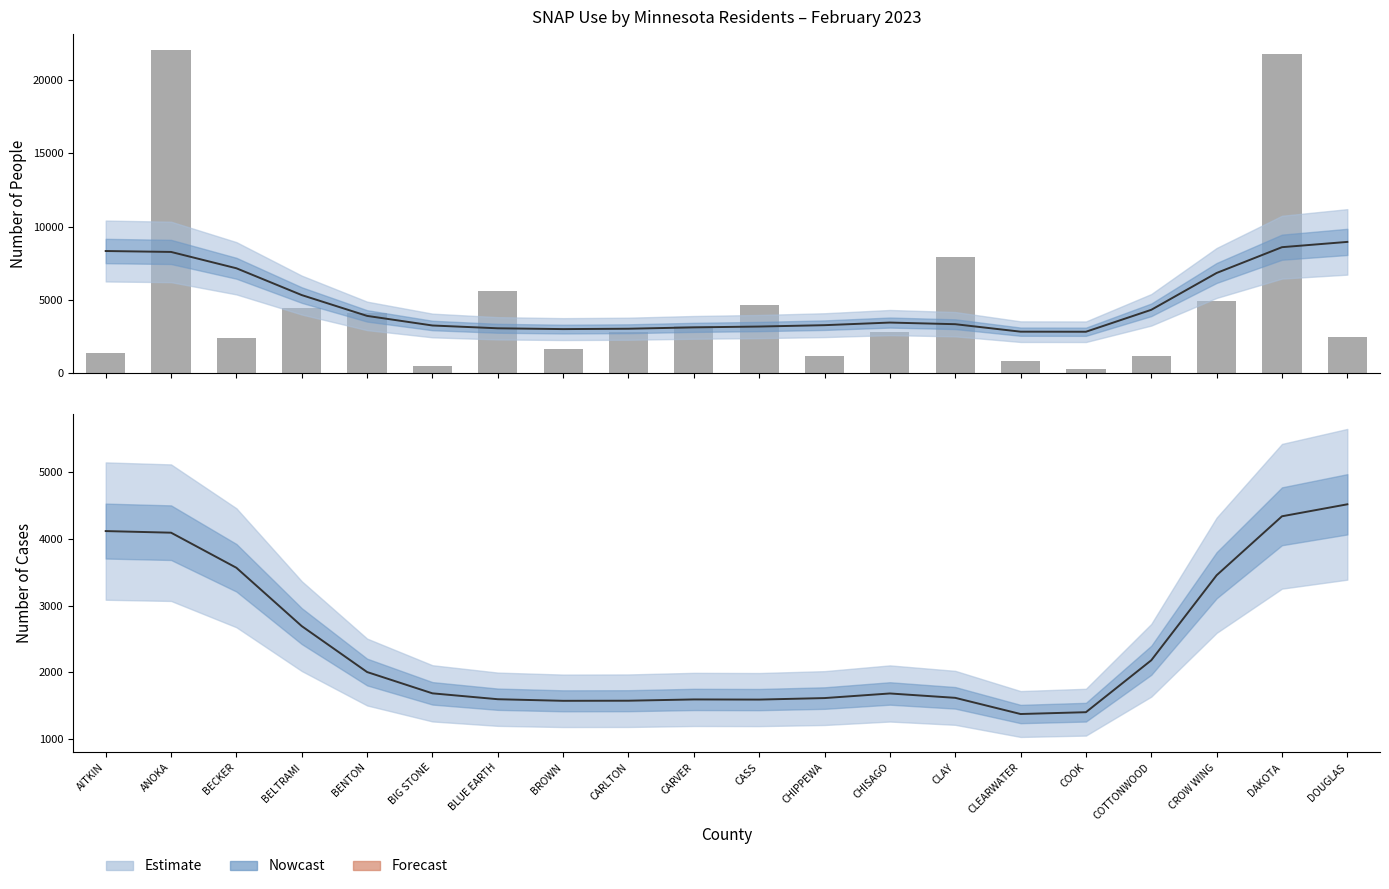

Count the number of values greater than 2778.

9